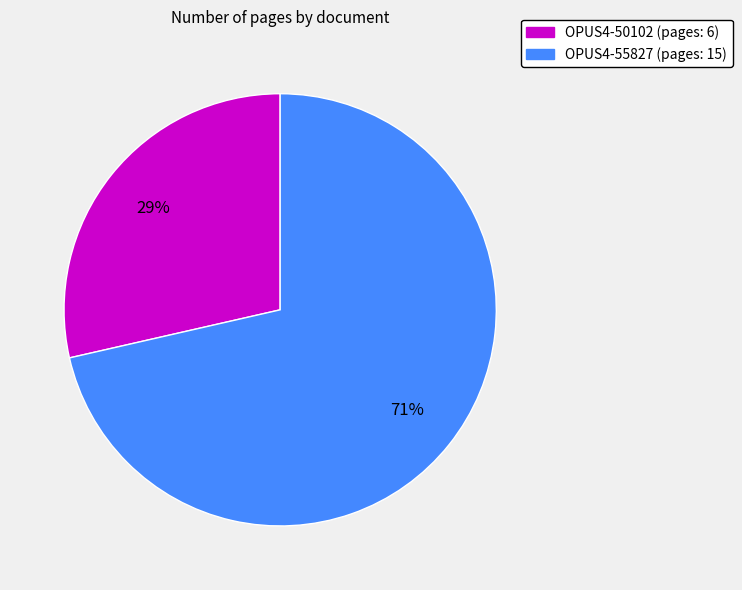

Count the number of slices in the pie.

2